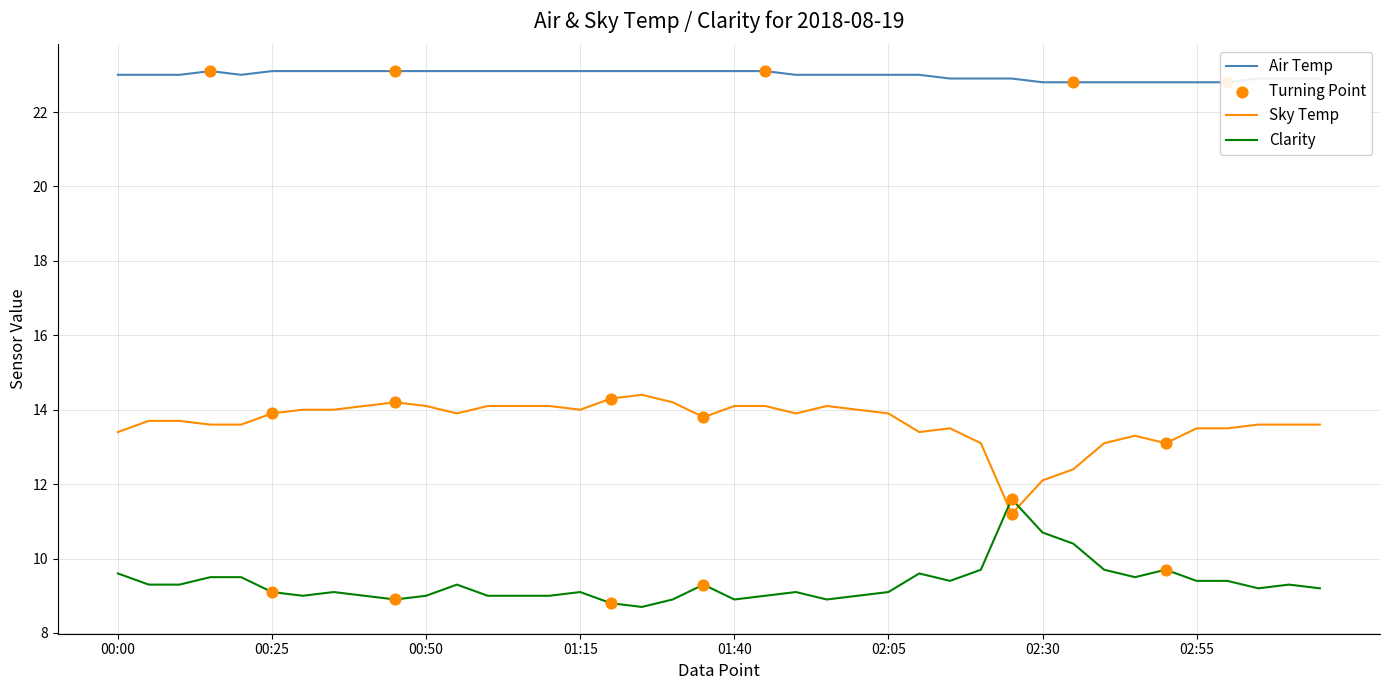

Which series has the largest total across all categories?

Air Temp